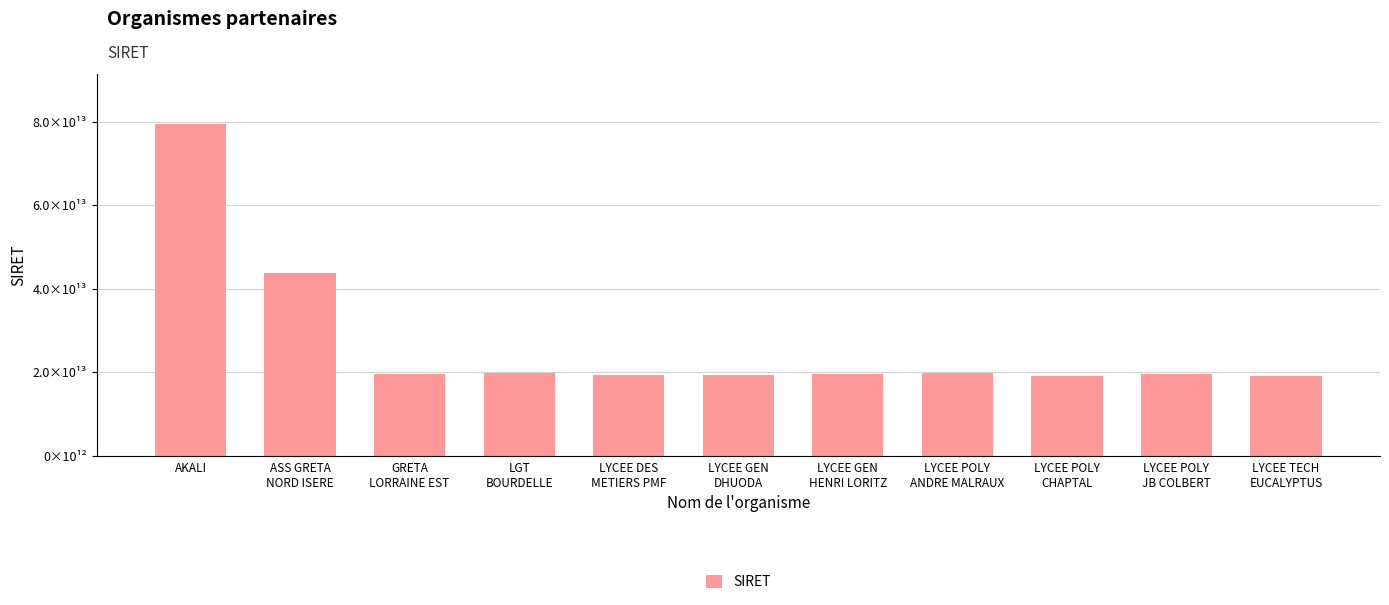

At which category does the chart reach its minimum across all series?

LYCEE TECH
EUCALYPTUS